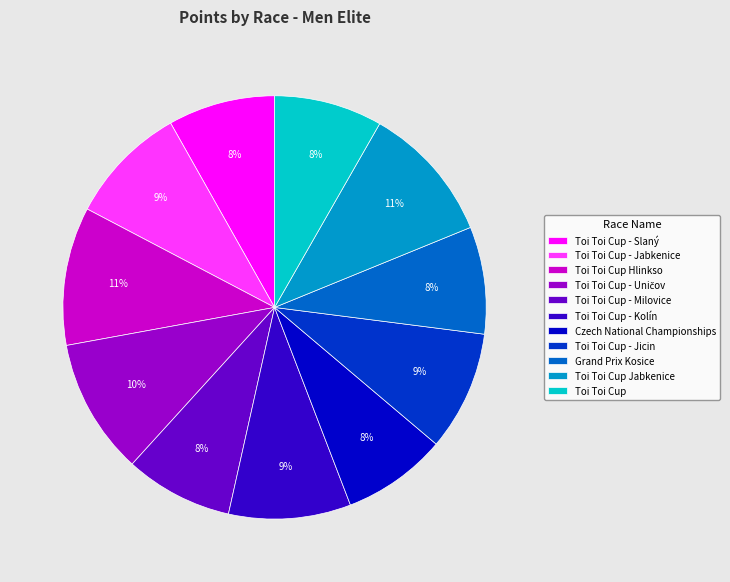

True or false: Toi Toi Cup - Jicin accounts for 9% of the total.

True